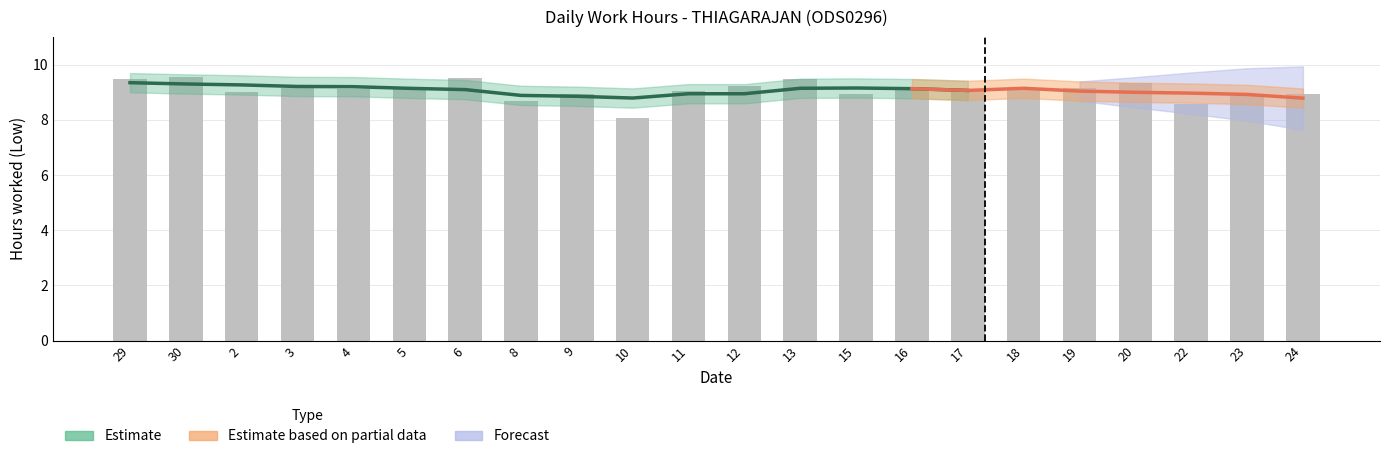

How many data points does each series have?

22